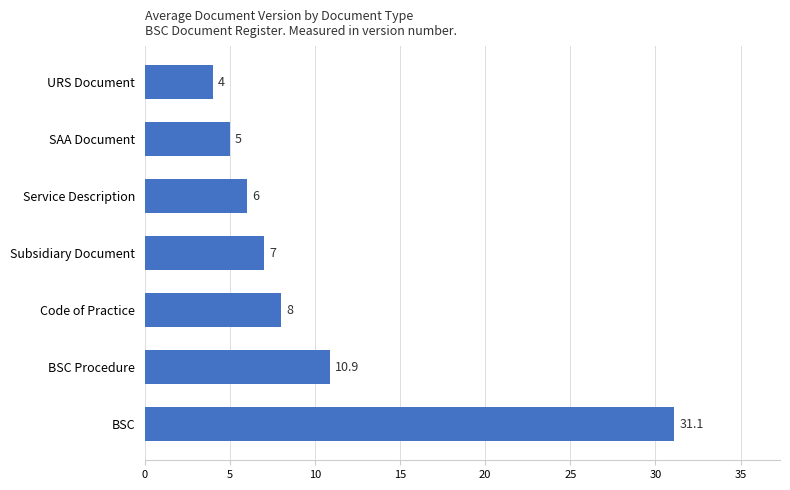

Count the number of data series in this chart.

1